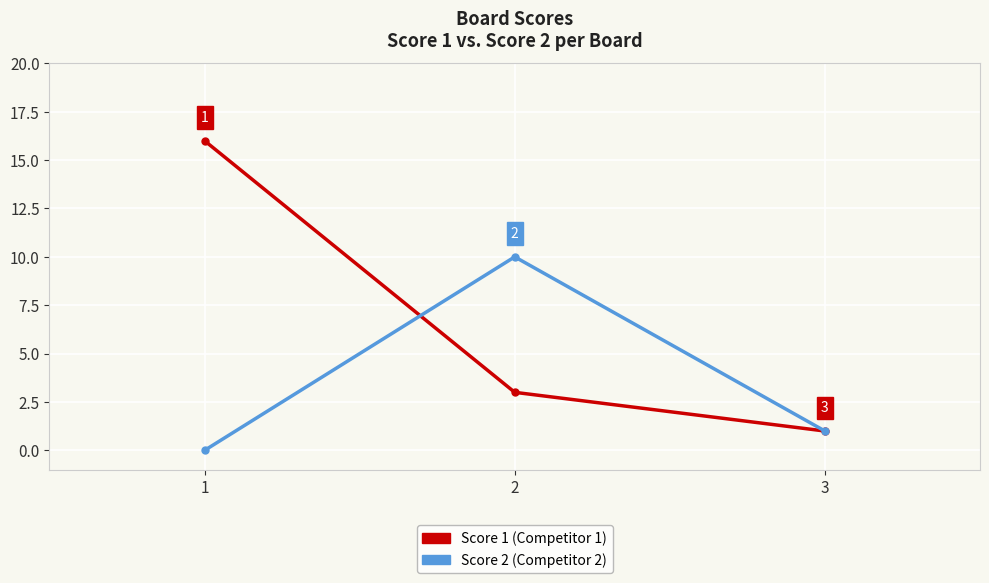

Reading right to left, transcribe all the data shown in this chart.

Score 1: 1	3	16
Score 2: 1	10	0